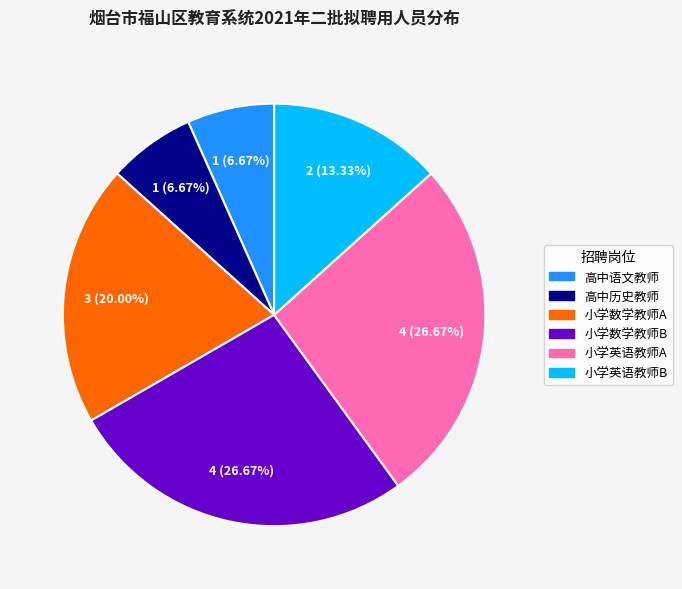

Approximately how many times larger is the value at 小学数学教师A compared to 高中历史教师?

3.0